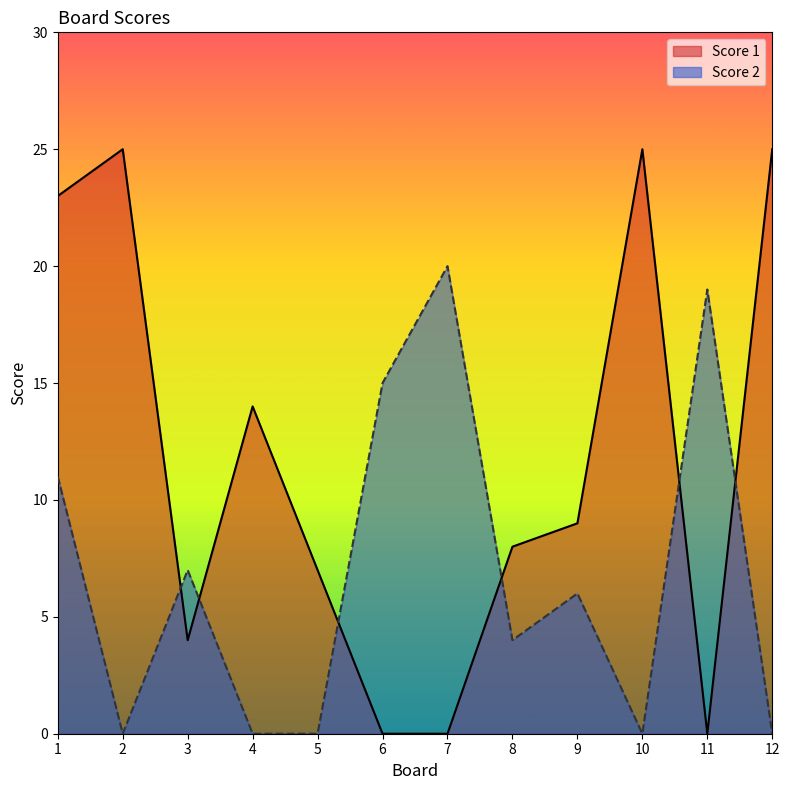

At which label does Score 1 reach its minimum?

6